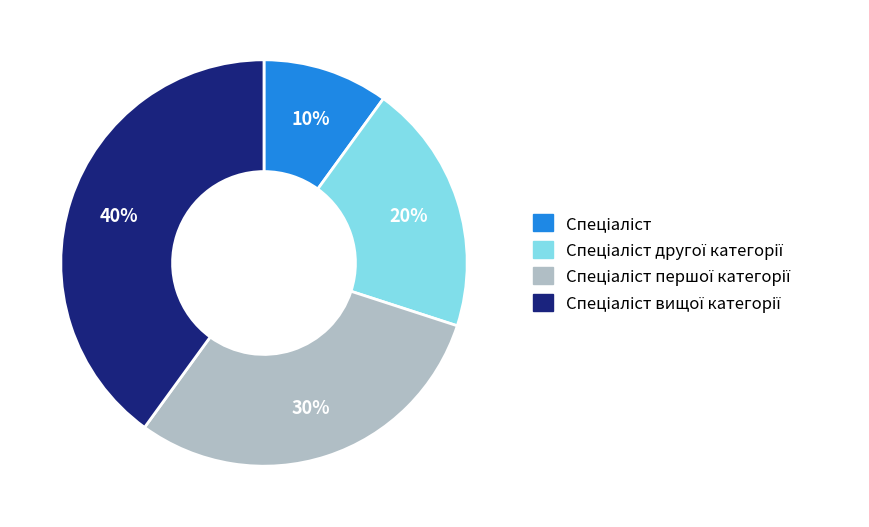

Is there any slice that represents more than half of the pie?

No